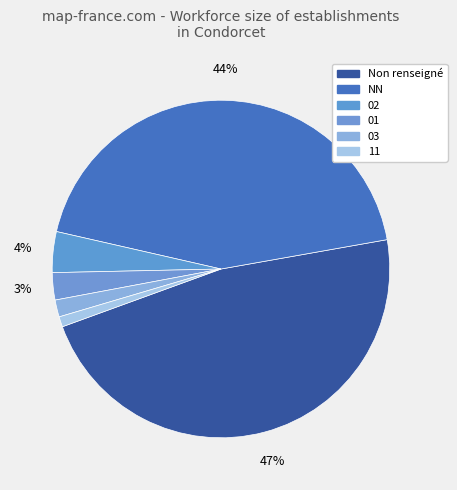

The 02 slice represents 14% of the pie. True or false?

False